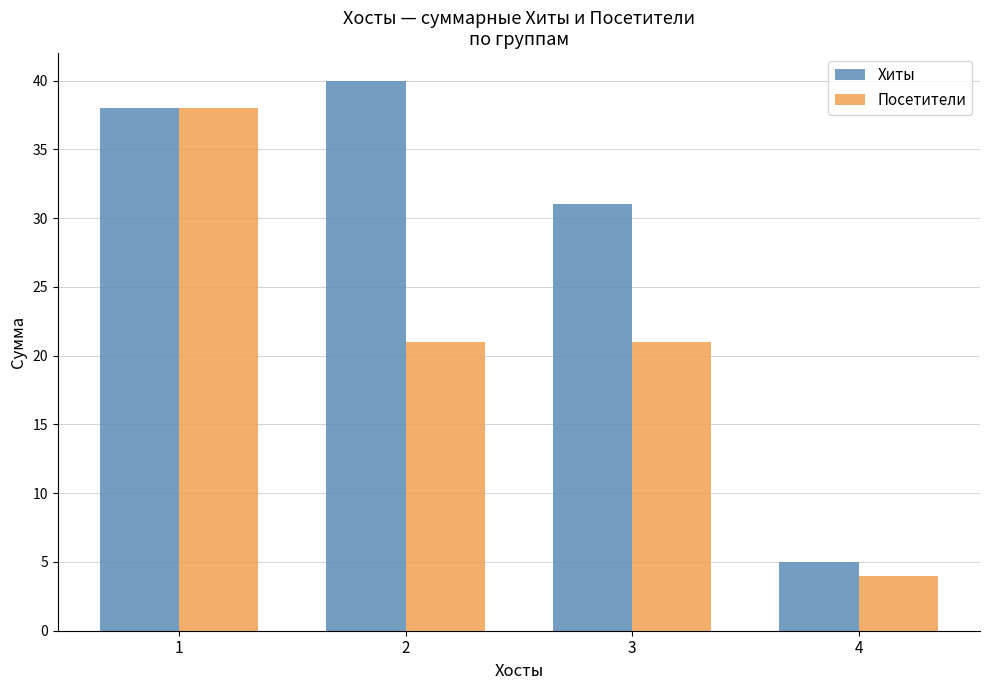

Reading left to right, transcribe all the data shown in this chart.

Хиты: 1=38	2=40	3=31	4=5
Посетители: 1=38	2=21	3=21	4=4